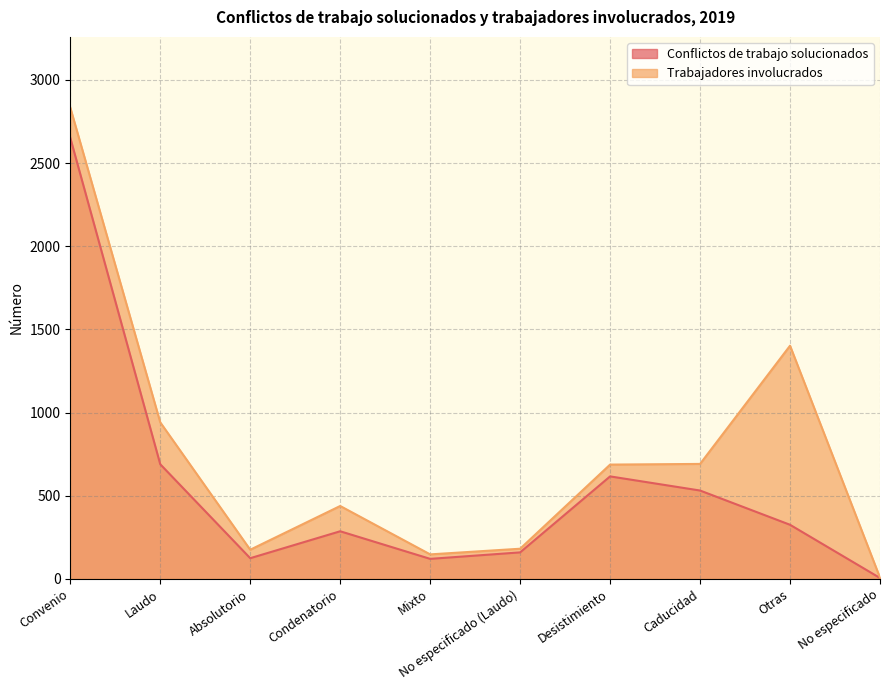

Which series has the widest spread of values?

Trabajadores involucrados